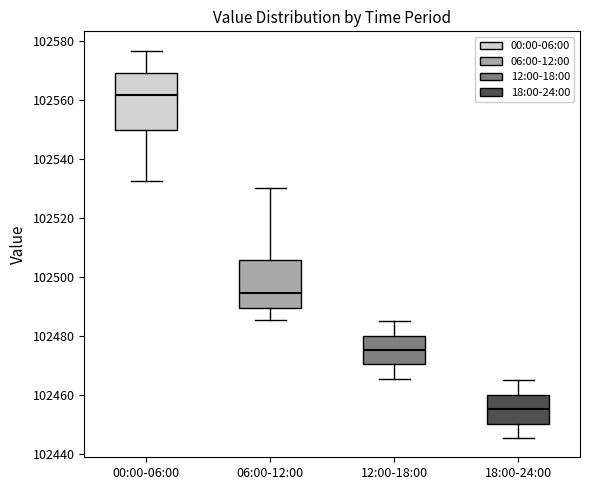

Which box has the lowest median line?

18:00-24:00